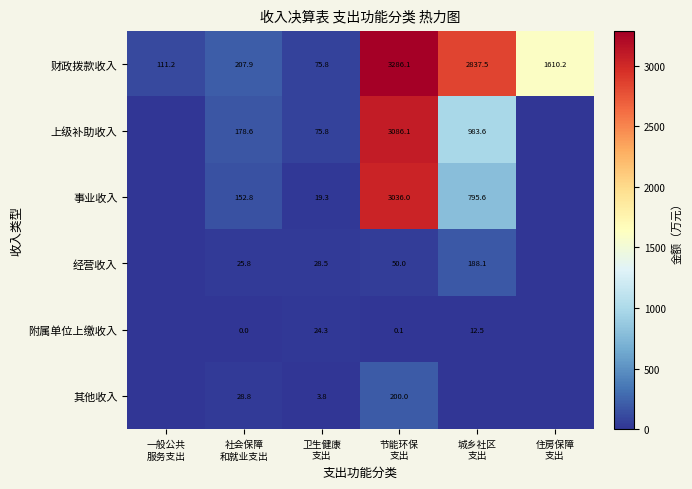

The value of 经营收入 at 城乡社区 支出 is 257.3. True or false?

False